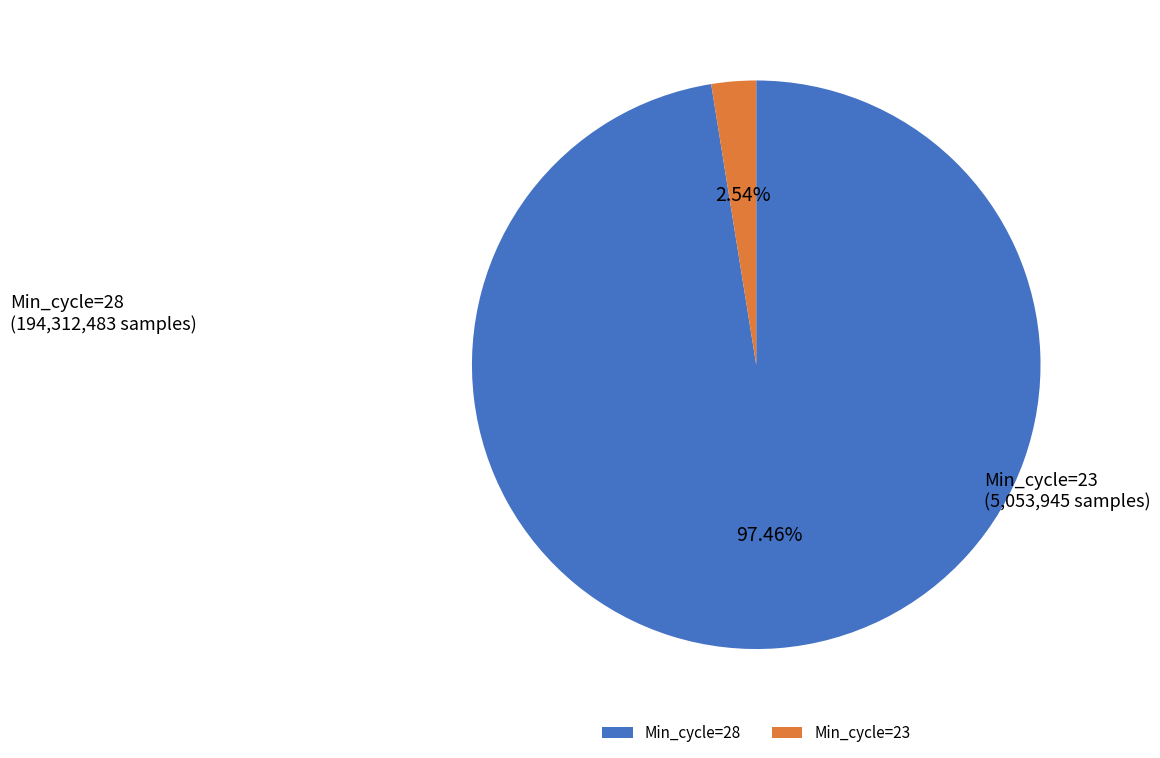

Does any single category account for the majority?

Yes